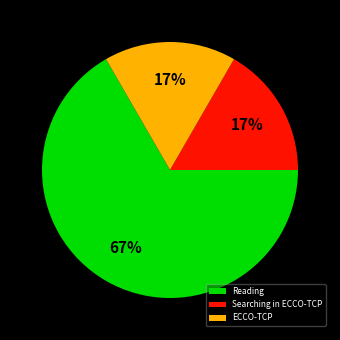

What is the majority slice?

Reading